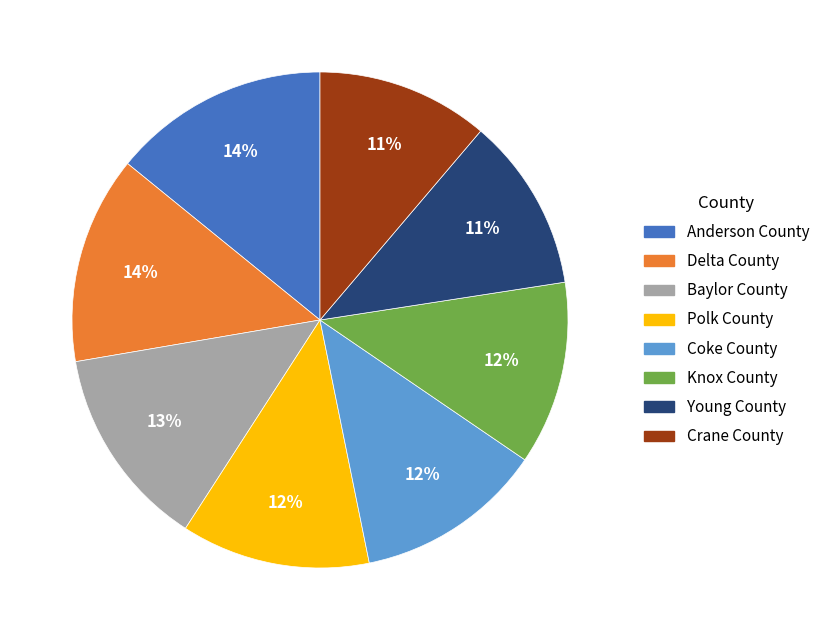

Between Crane County and Coke County, which is larger?

Coke County